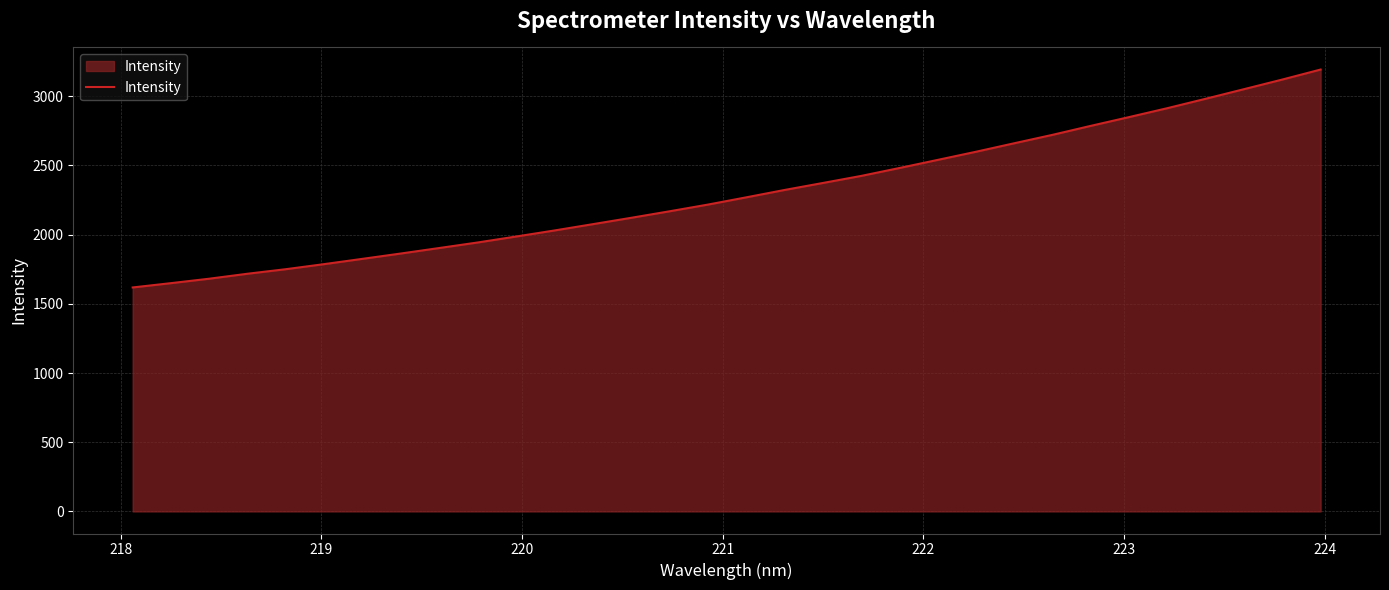

What is the difference between the maximum and minimum values?

1574.5